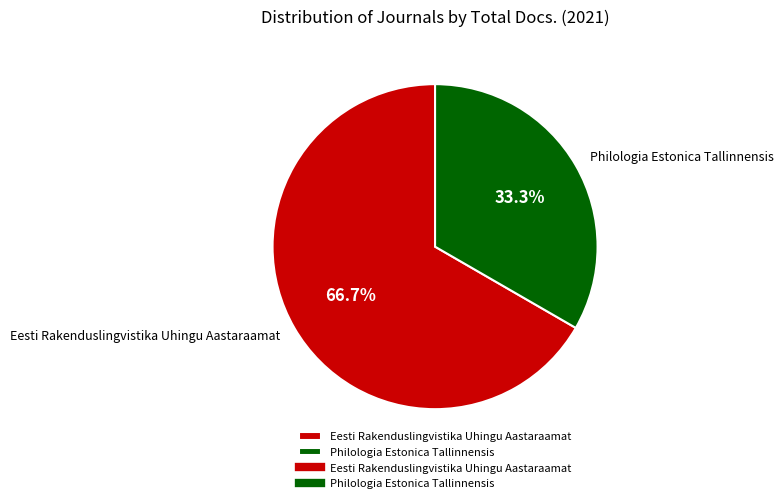

How many slices are in this pie chart?

2